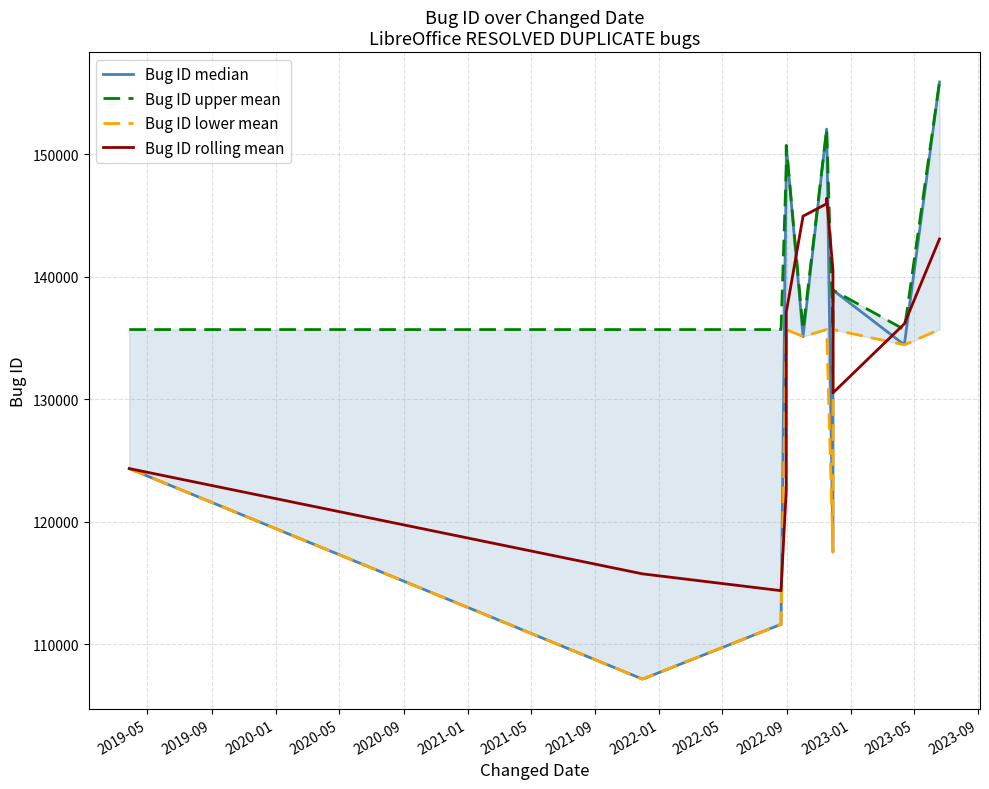

What is the minimum value for Bug ID median?

107155.0